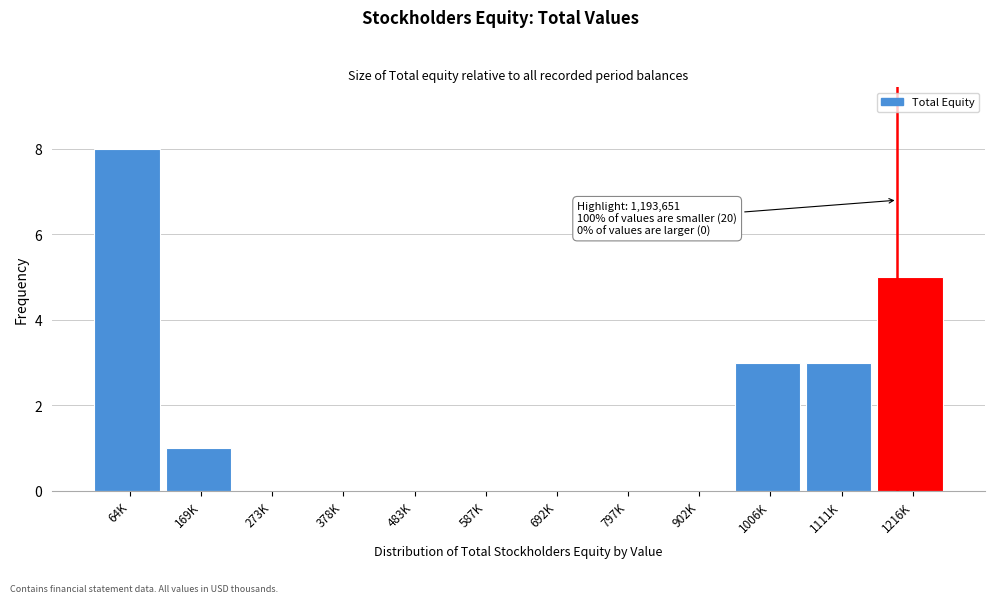

Reading right to left, list all the values displayed in this chart.

1216K=5	1111K=3	1006K=3	902K=0	797K=0	692K=0	587K=0	483K=0	378K=0	273K=0	169K=1	64K=8